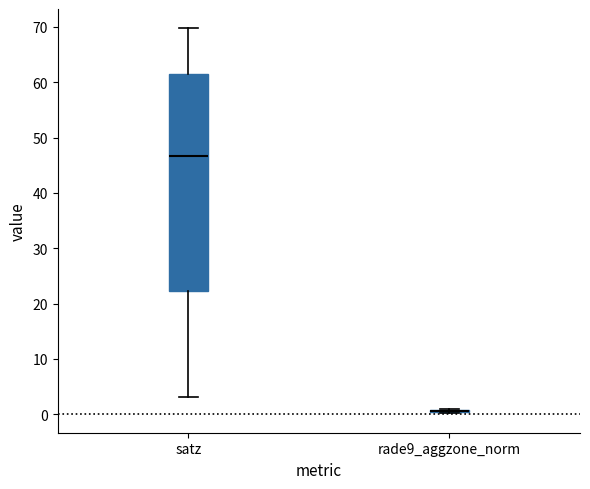

Reading left to right, read every box against the y-axis: the position of its median line, the range the box covers, and the ends of its whiskers. The values are not printed on the chart, so give them approximately, as read against the axis.

satz: median 47, box 22 to 61, whiskers 3 to 70
rade9_aggzone_norm: box collapsed to a line at 1, whiskers 0 to 1